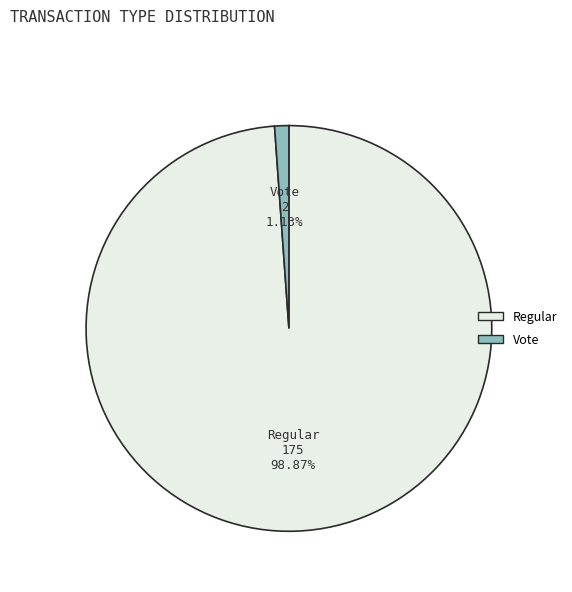

To the nearest percent, what is the combined percentage of Regular and Vote?

100%